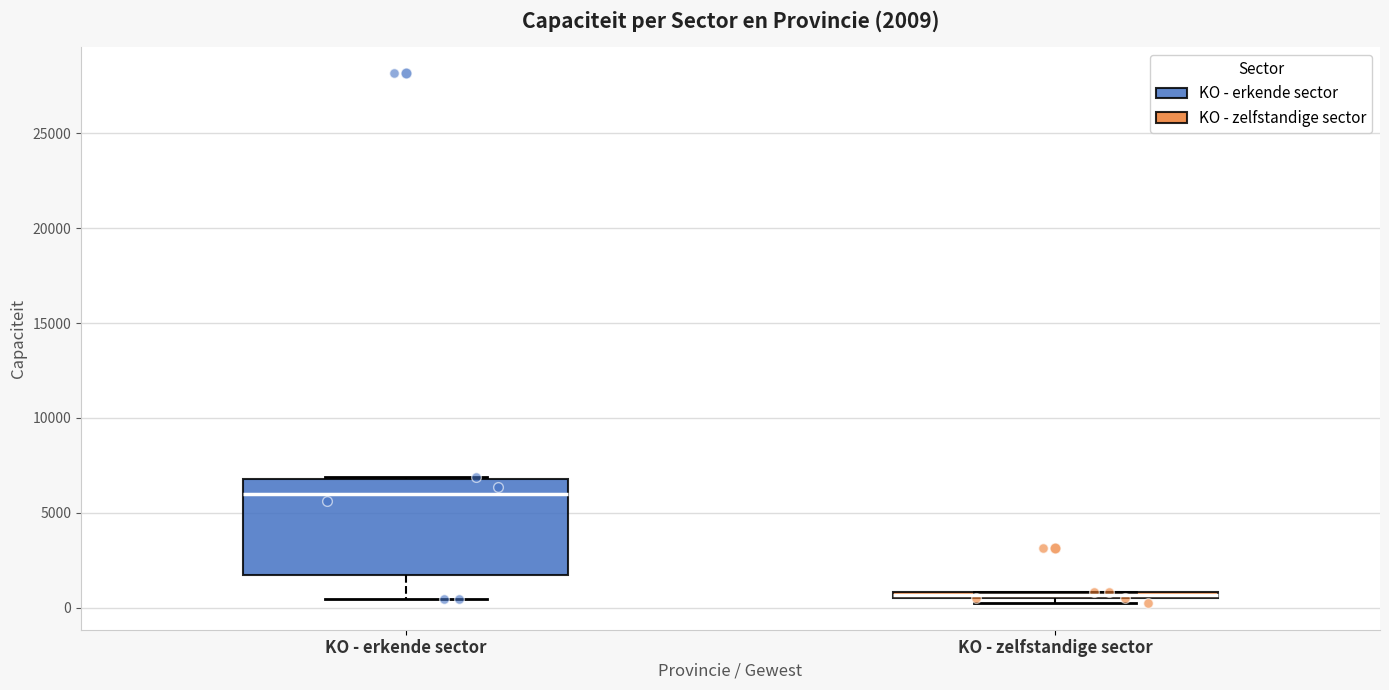

Which box's median line is the highest?

KO - erkende sector